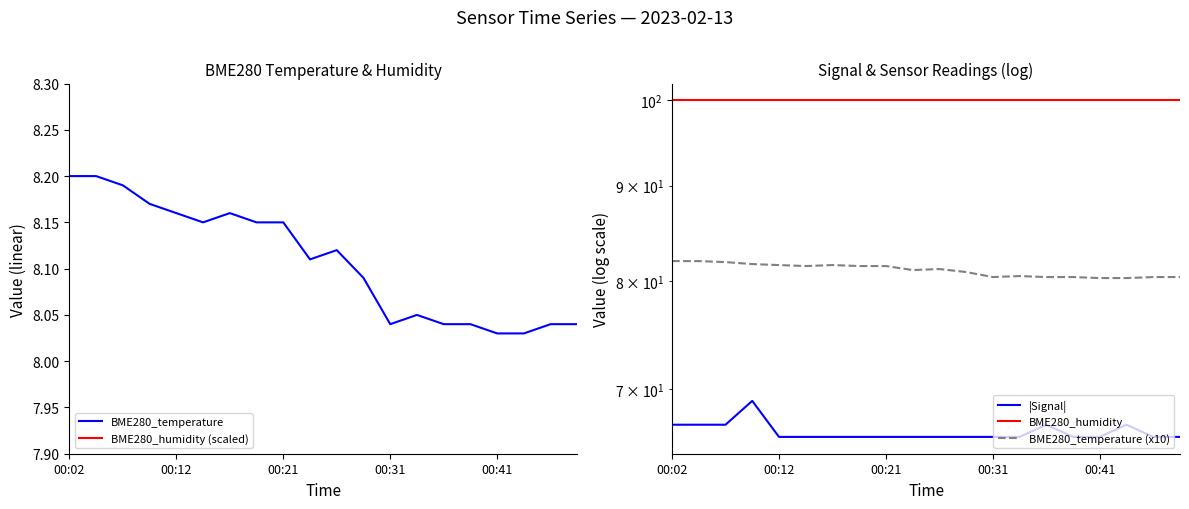

Between 14 and 6, which is larger?

6